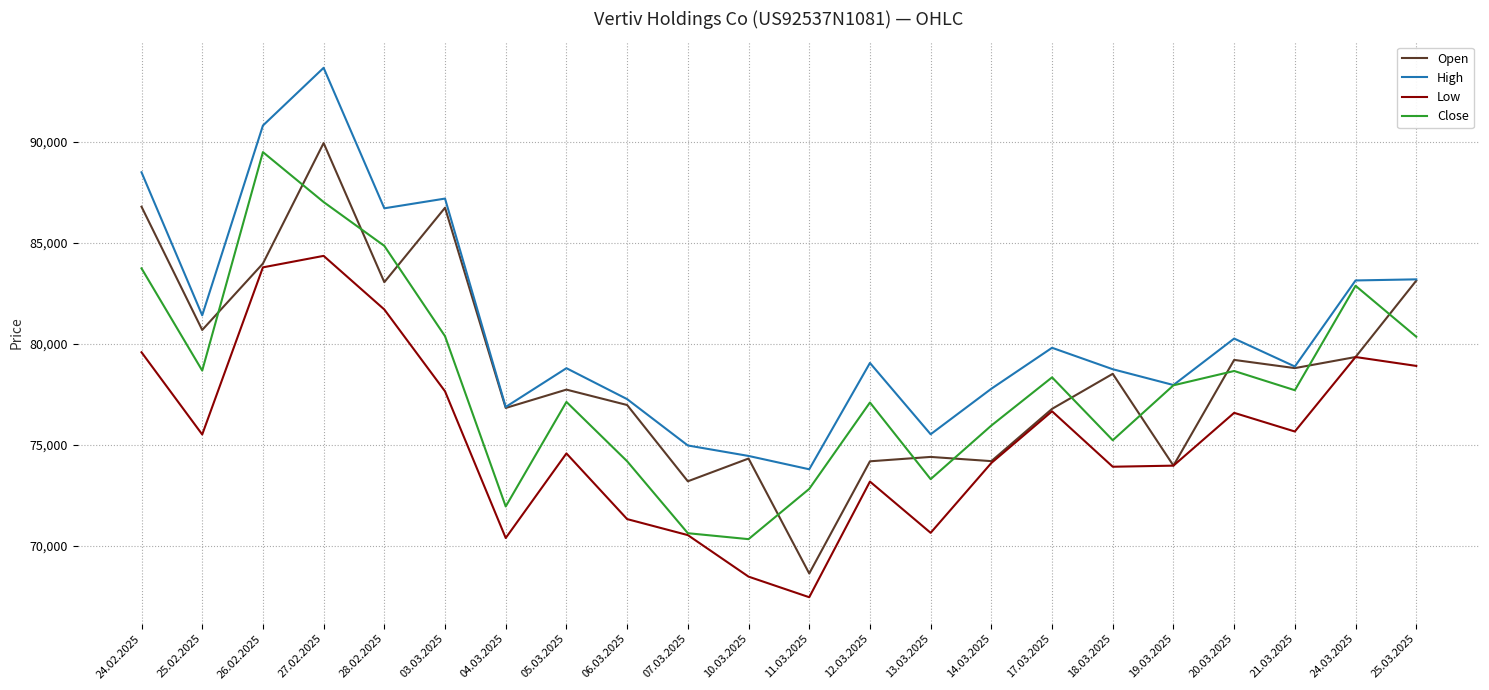

What is the difference between the maximum and minimum values in the High series?

19865